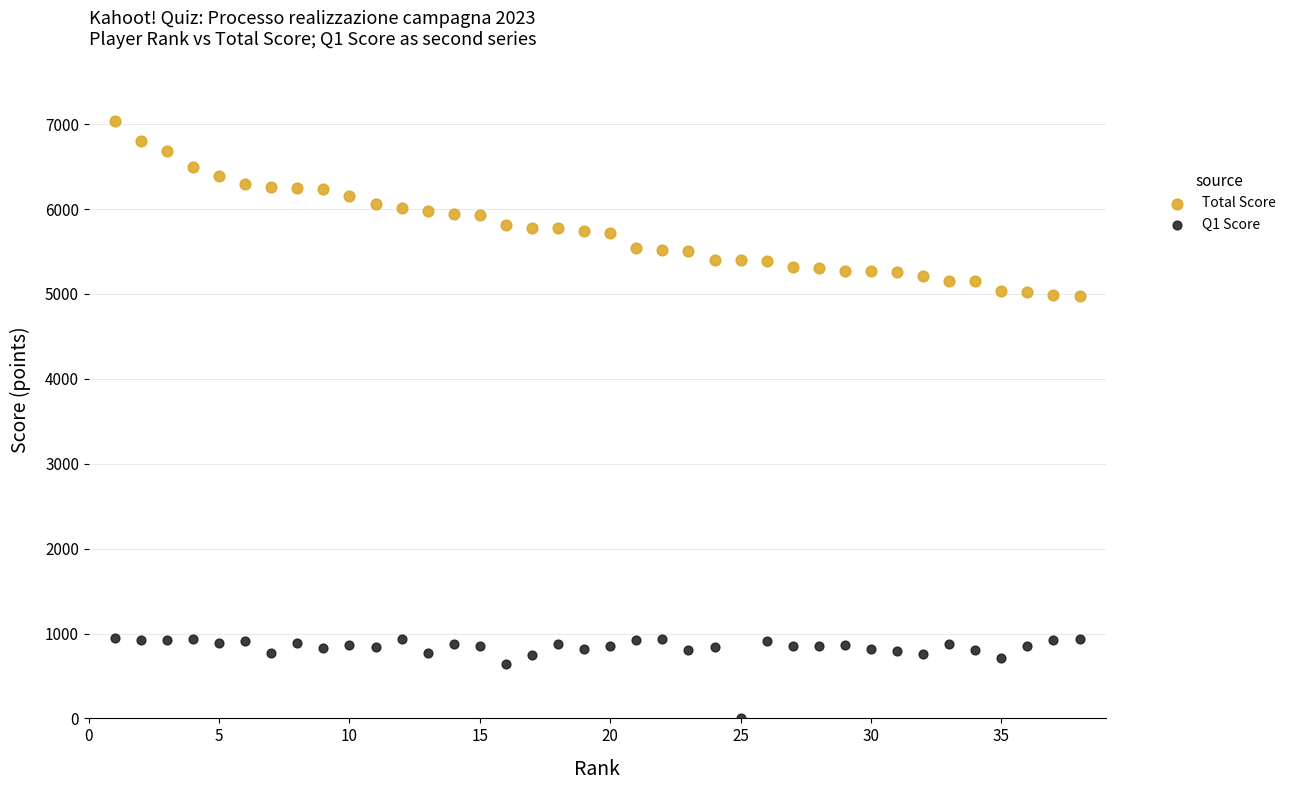

Across all data points, what is the range of X values (max minus min)?

37